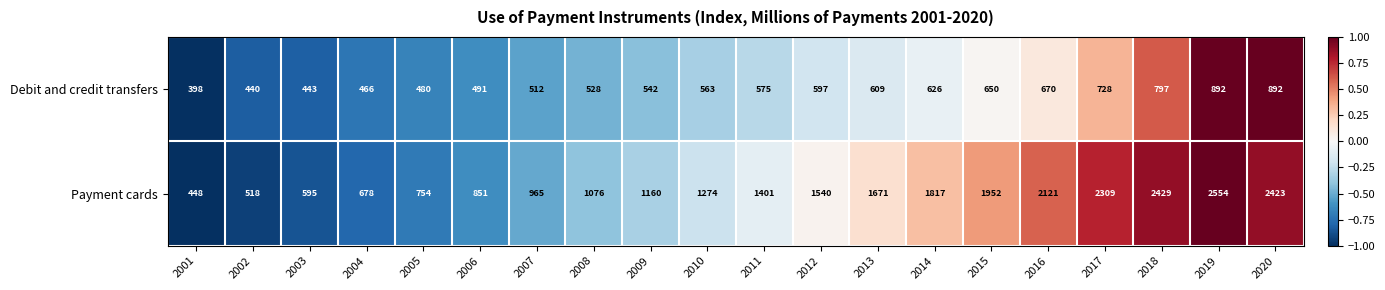

What is the difference between the second highest and second lowest values in the Payment cards series?

1911